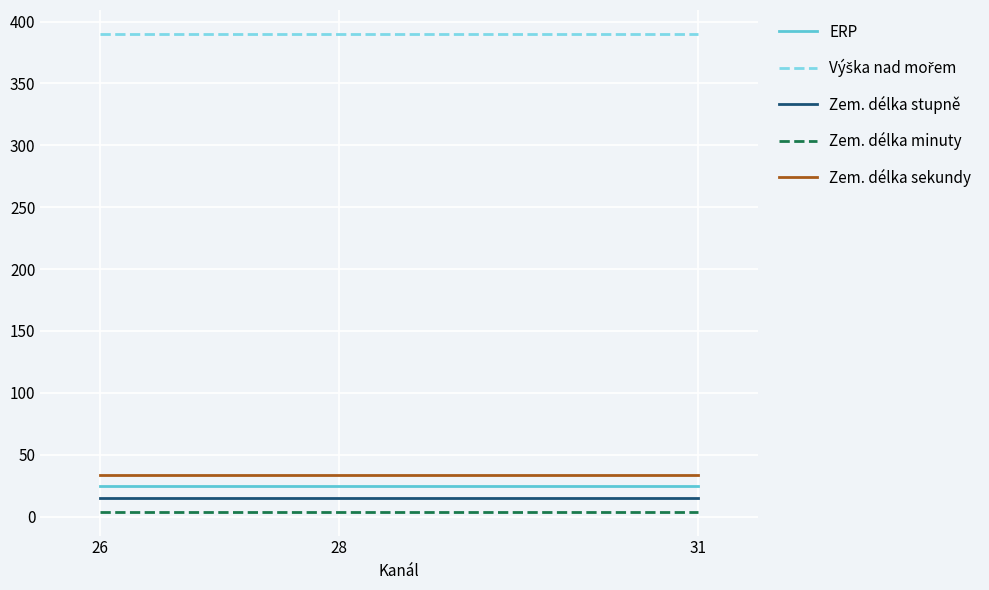

True or false: Zem. délka sekundy has a value of 34 at 28.

True